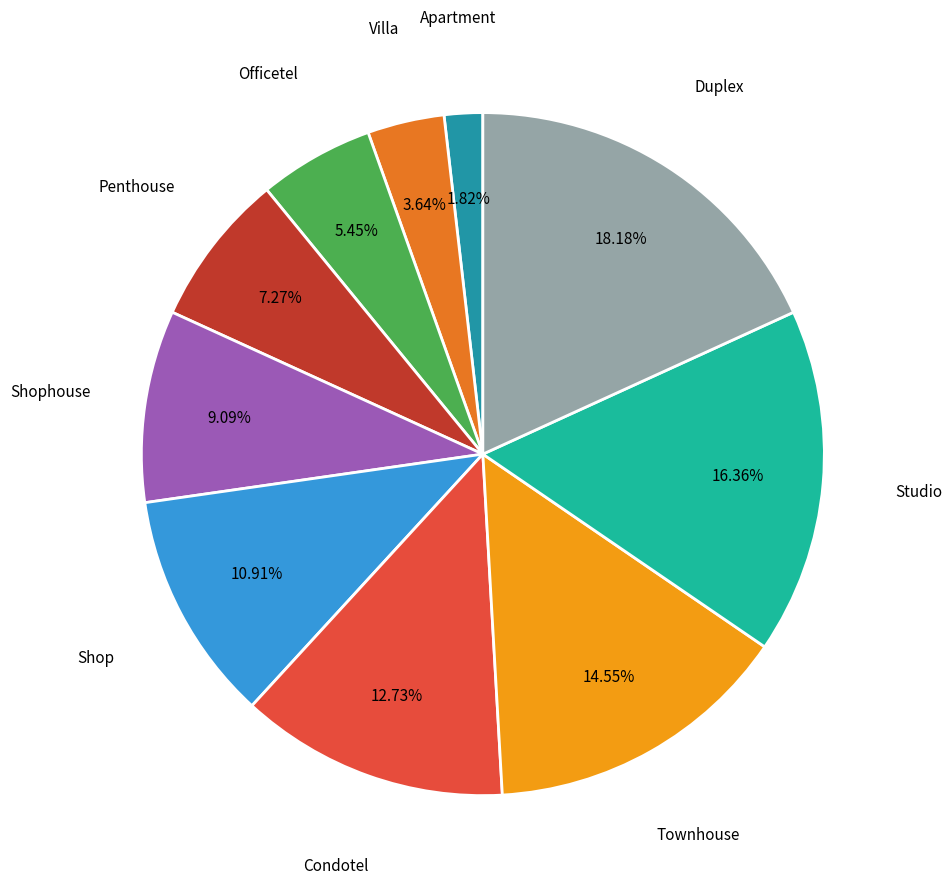

Does Studio represent more than half of the total?

No